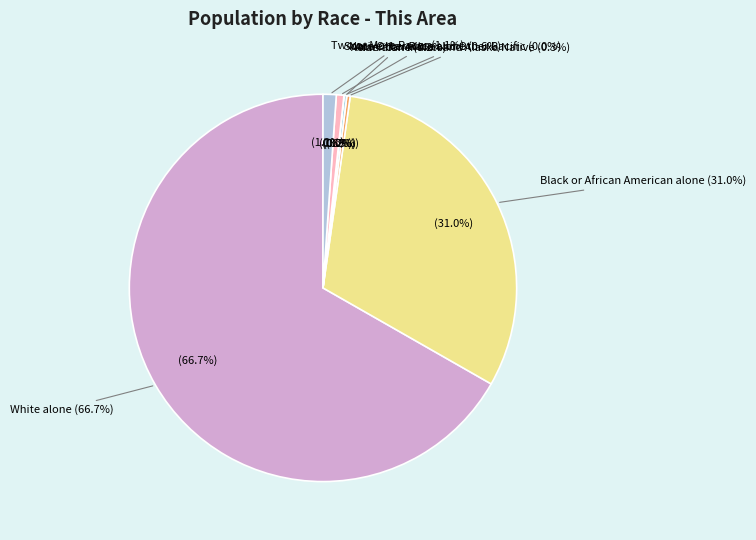

Rank the categories by value from highest to lowest.

White alone, Black or African American alone, Two or More Races, Some Other Race alone, American Indian and Alaska Native, Asian alone, Native Hawaiian and Other Pacific